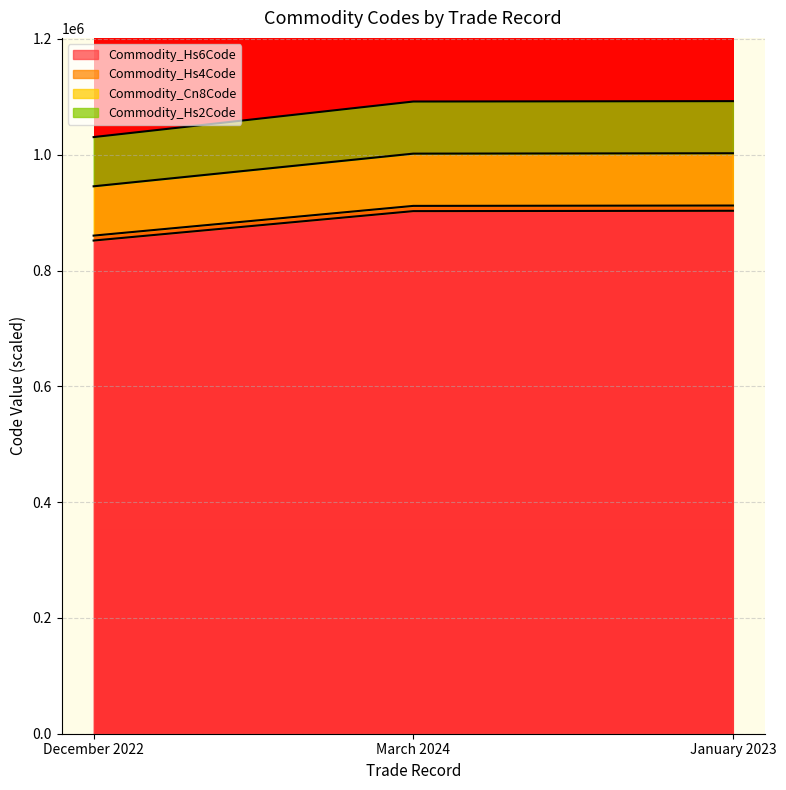

What is the maximum value shown in the chart?

1092529.1